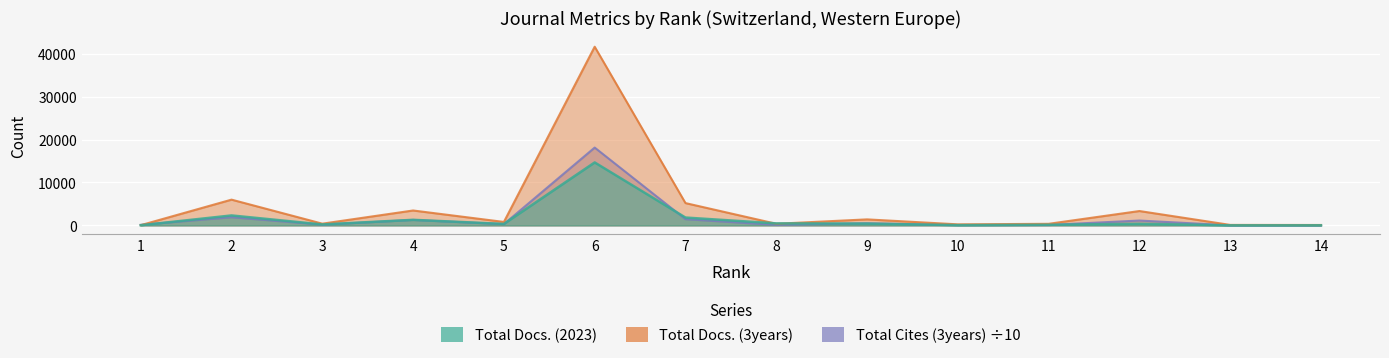

What is the sum of the Total Docs. (3years) values at 14 and 10?

340.0